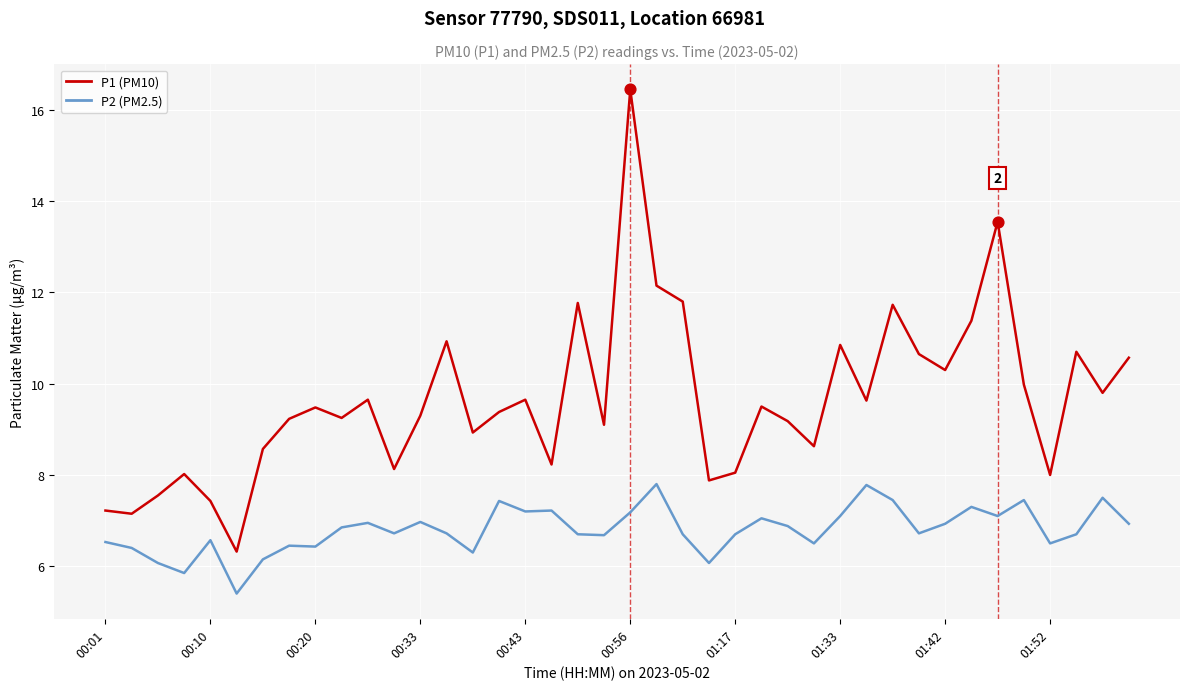

Which series has the largest range (max minus min)?

P1 (PM10)